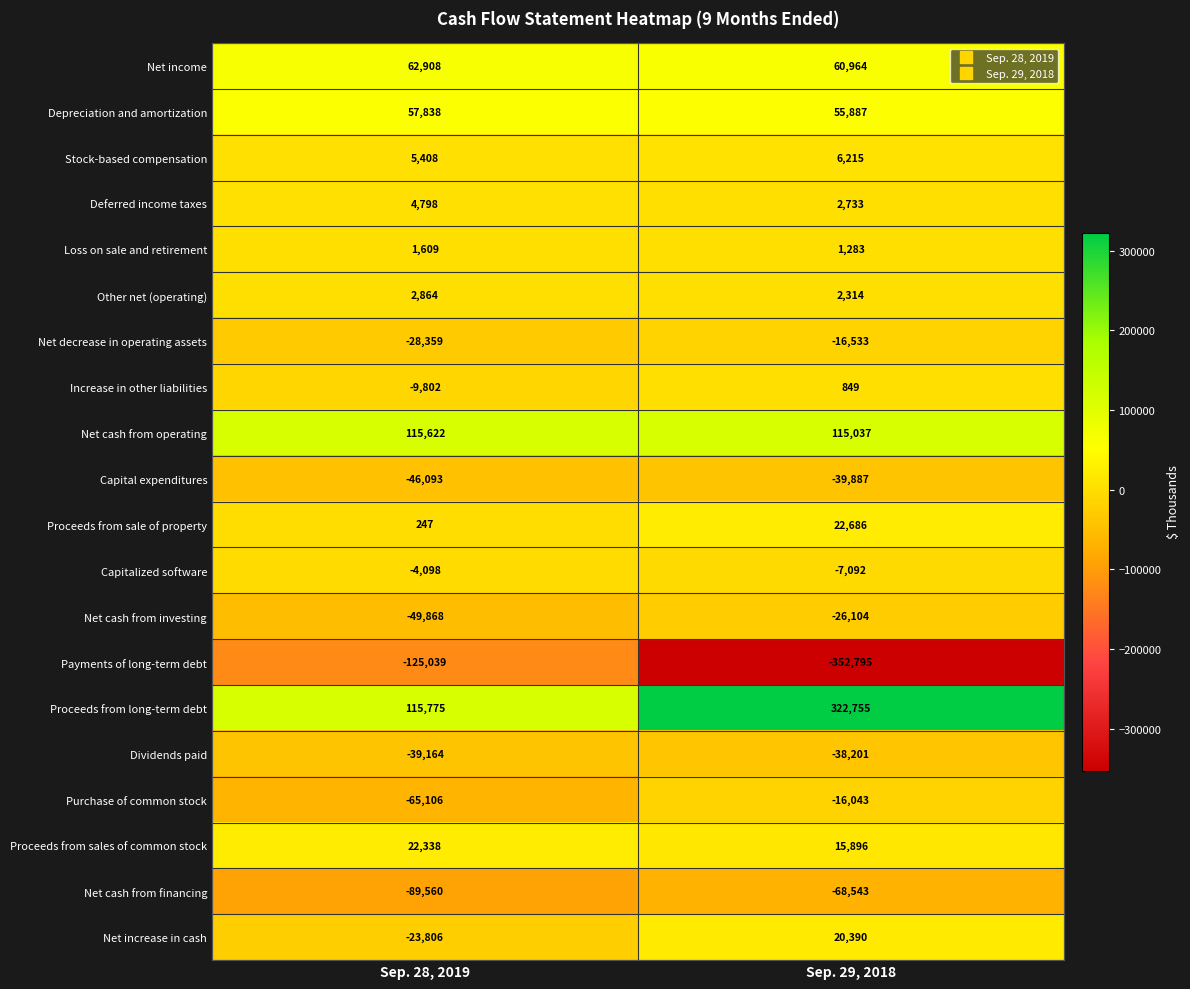

Which series has the largest total across all categories?

Proceeds from long-term debt